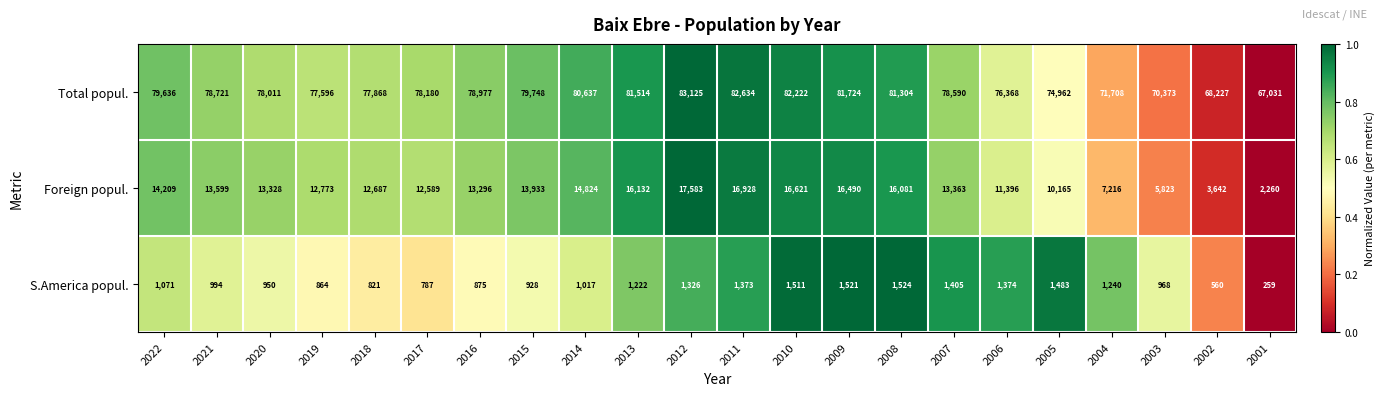

What is the difference between the maximum and minimum values in the Total popul. series?

16094